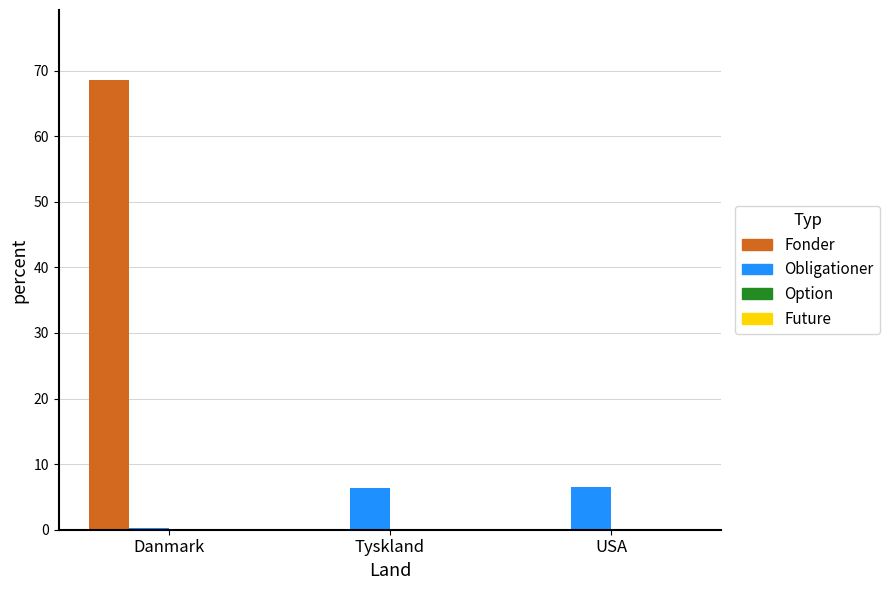

Is it true that Fonder equals 68.6 at Danmark?

True